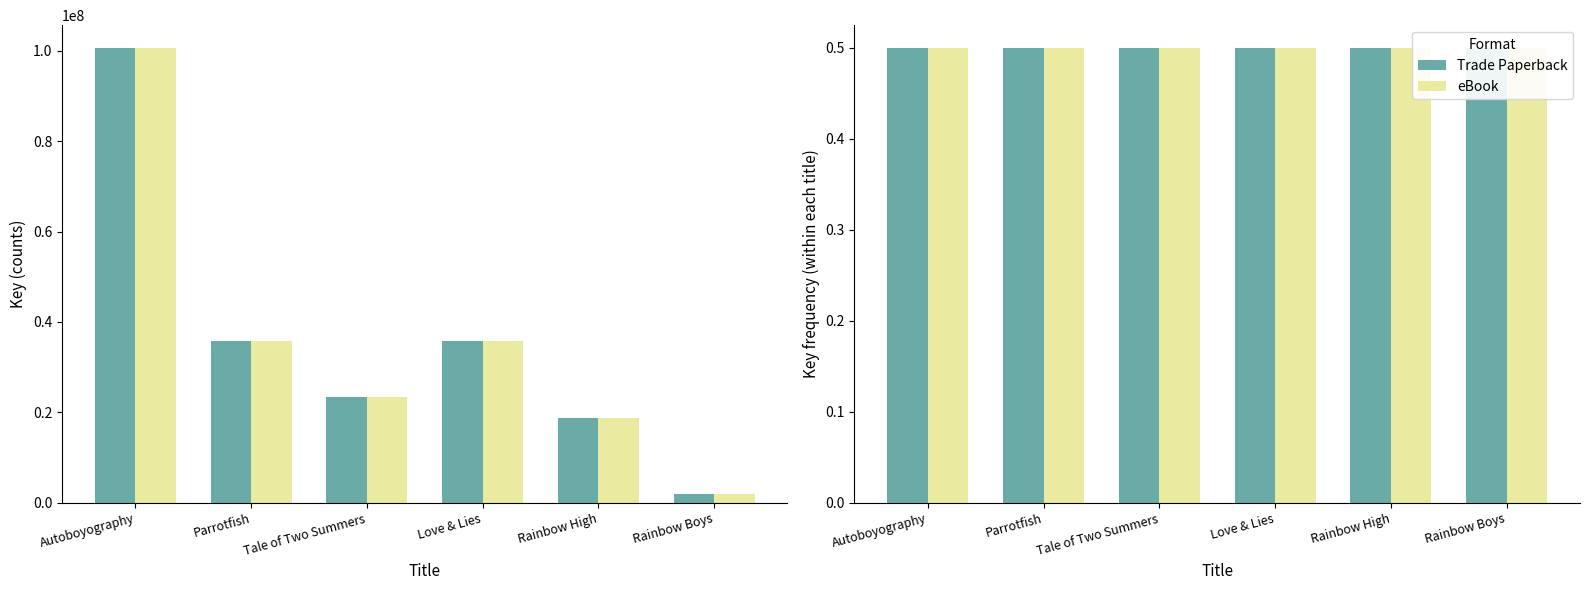

How many values in the eBook series exceed 35850128?

2